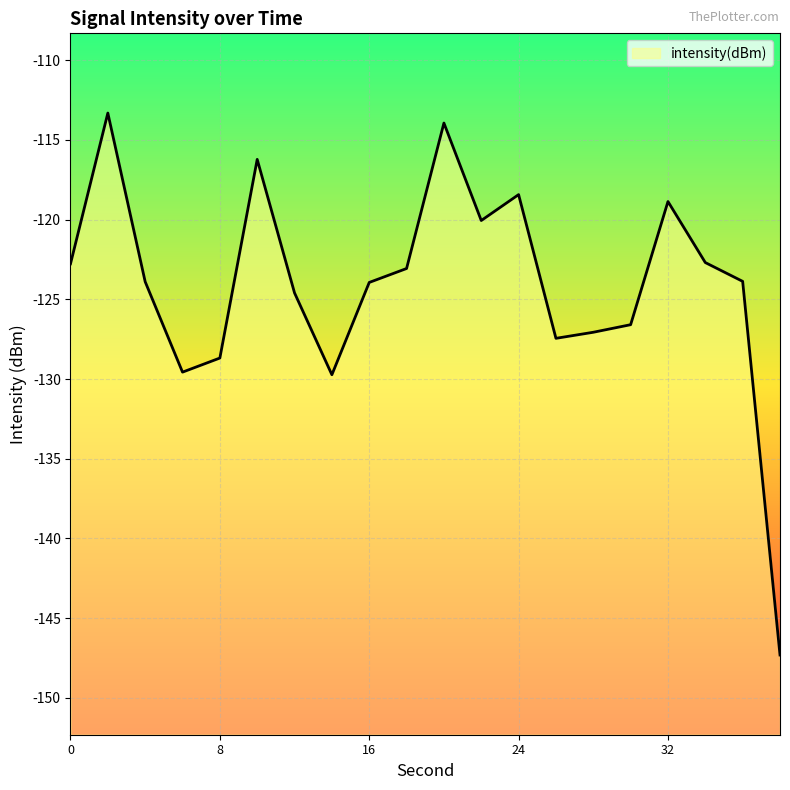

How many points are higher than both their immediate neighbors (excluding endpoints)?

5